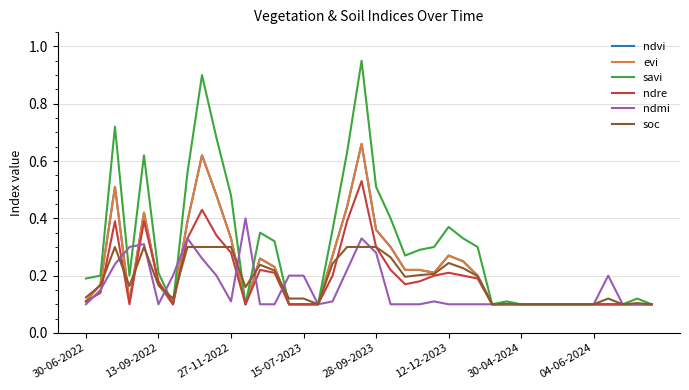

Does the chart have visible grid lines?

Yes